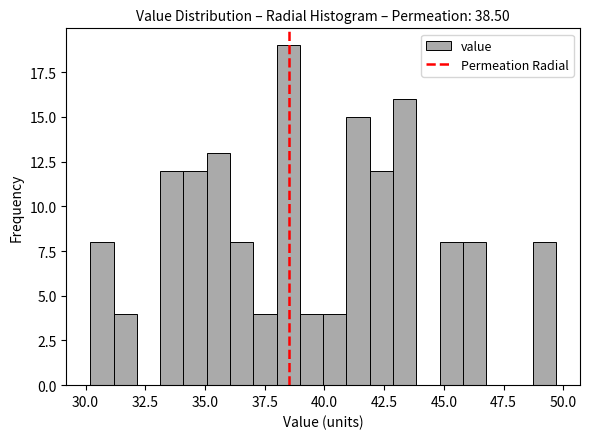

Around what value on the x-axis is the tallest bar? Give the approximate position of its centre, as read against the axis.

38.5